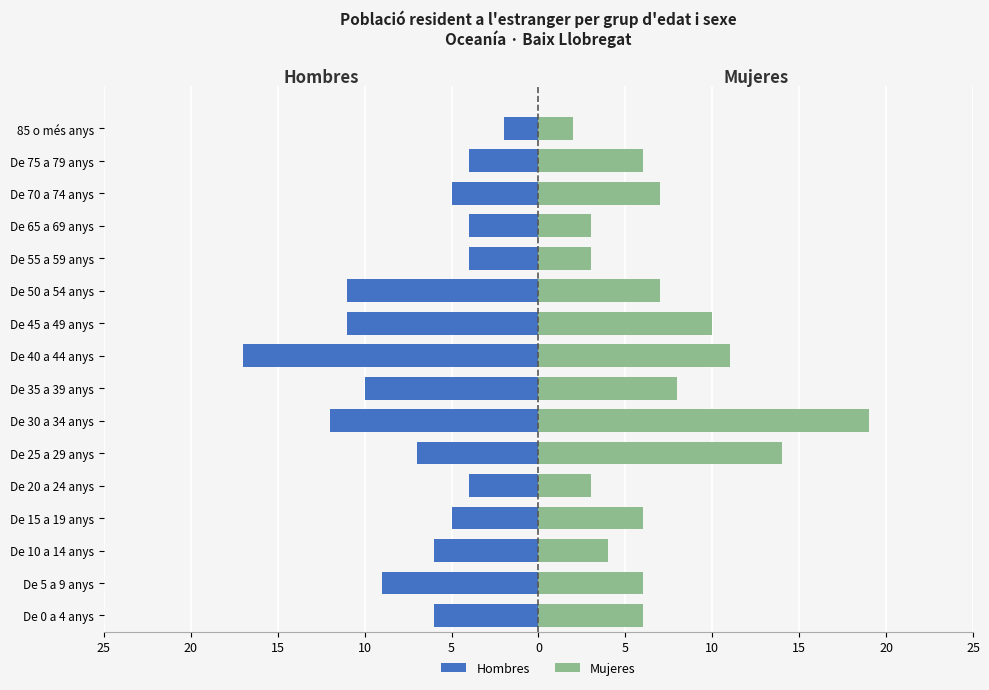

Is the value of Mujeres at De 70 a 74 anys greater than the value of Hombres at De 35 a 39 anys?

Yes